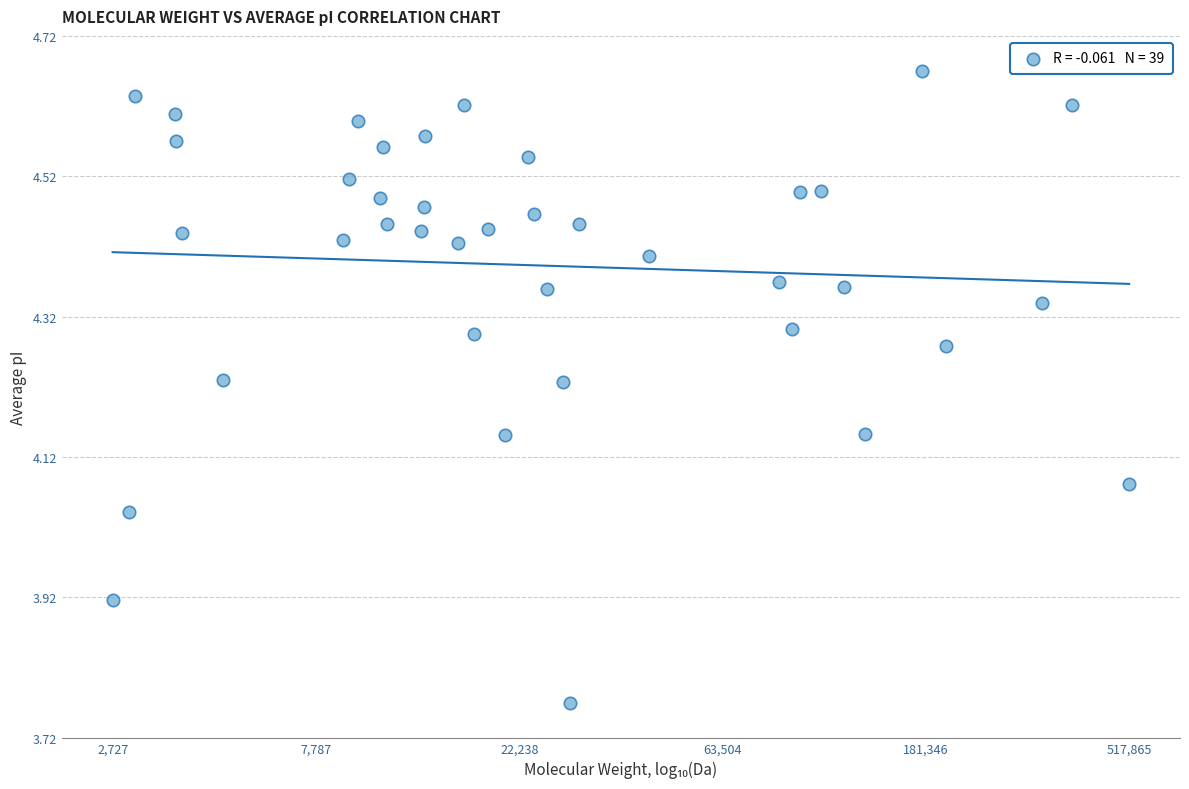

What is the range of Y values (max minus min)?

0.9